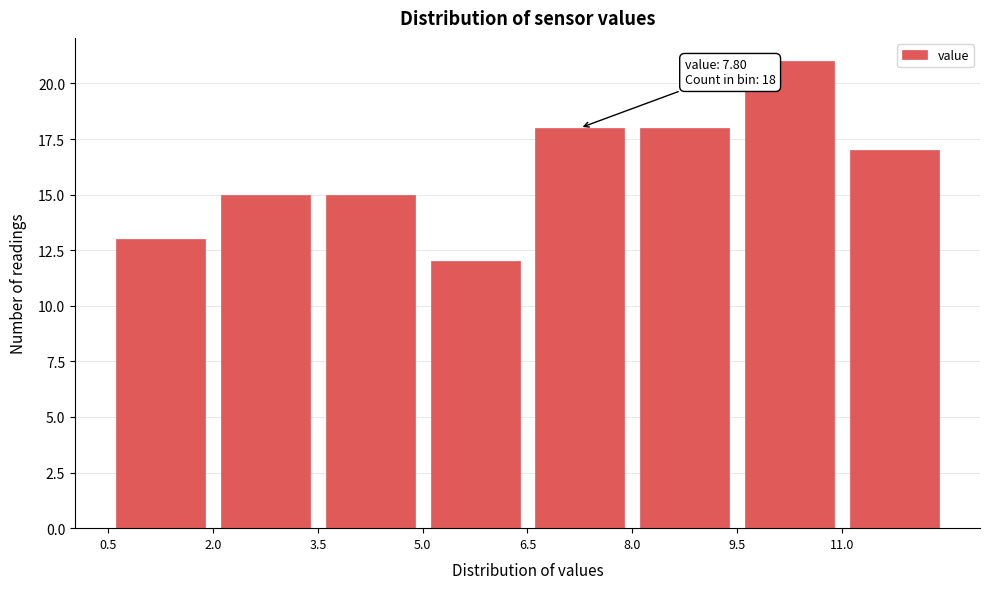

Which range on the x-axis has the tallest bar?

9.5 to 11.0